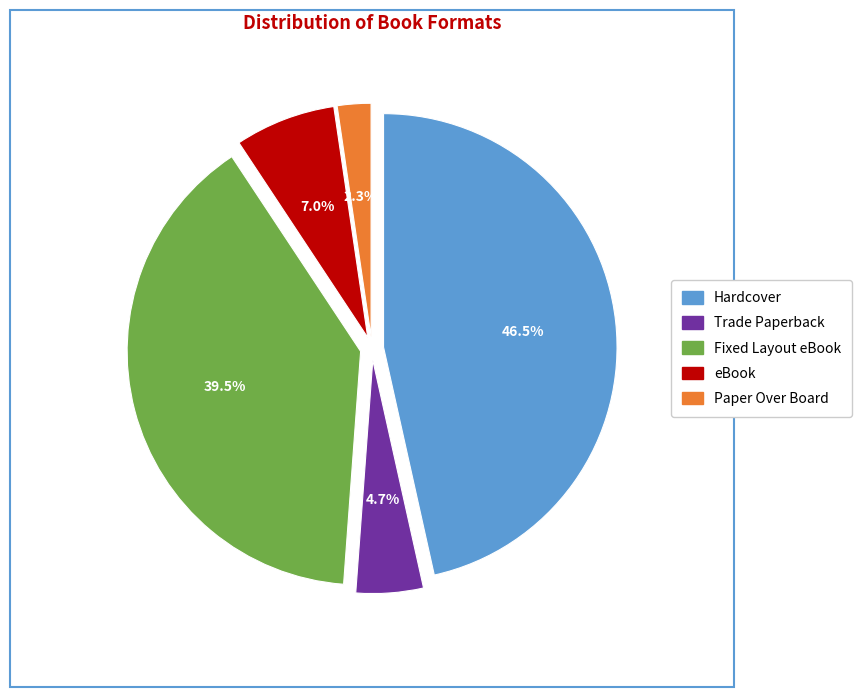

Does any single category account for the majority?

No